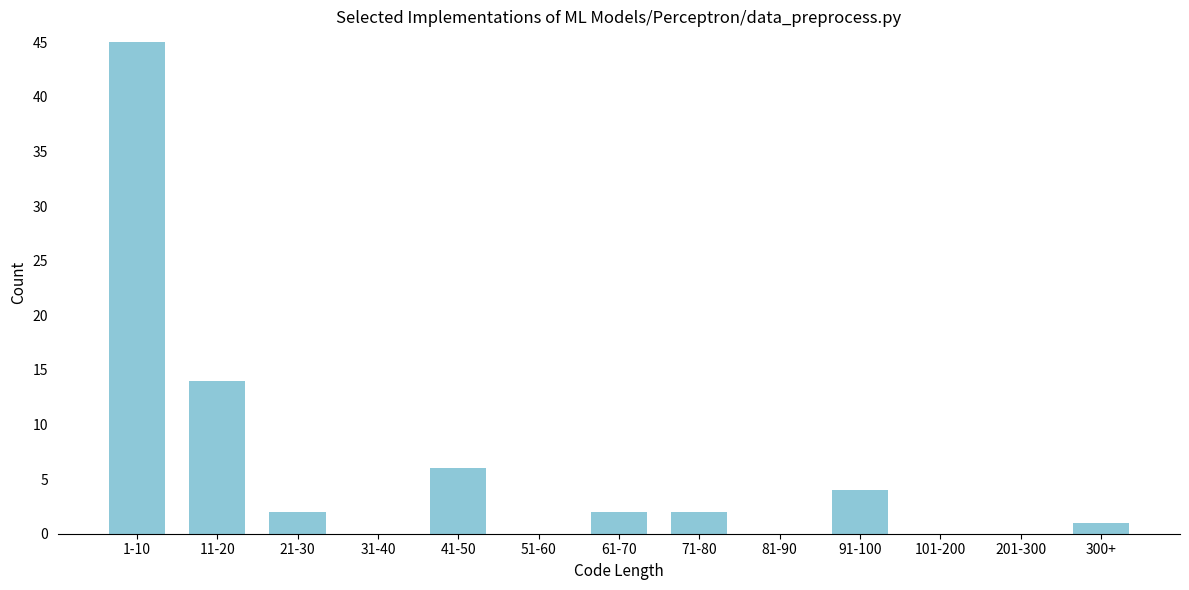

At which label is the value closest to 22?

11-20